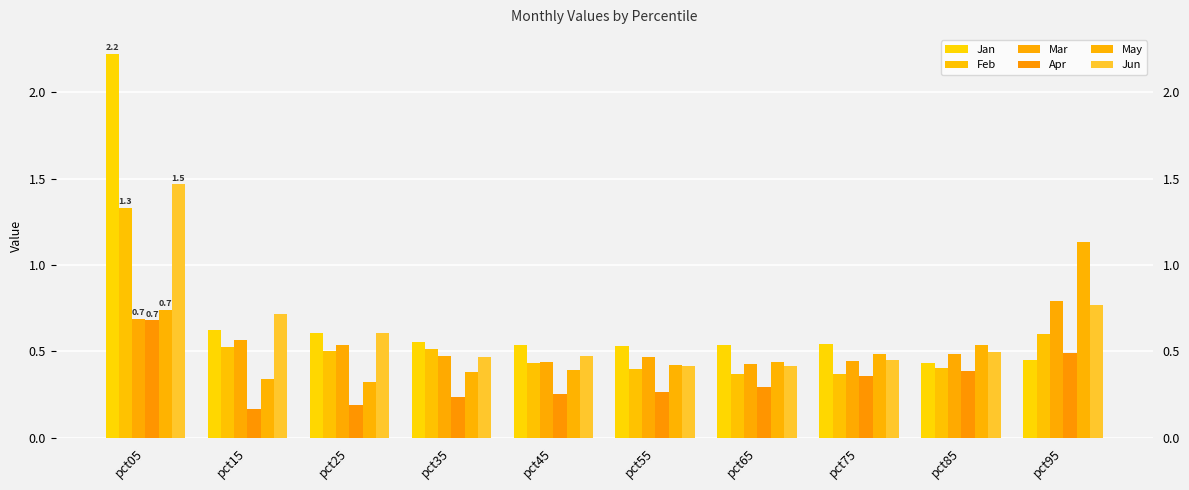

What is the difference between the maximum and minimum values in the Mar series?

0.4